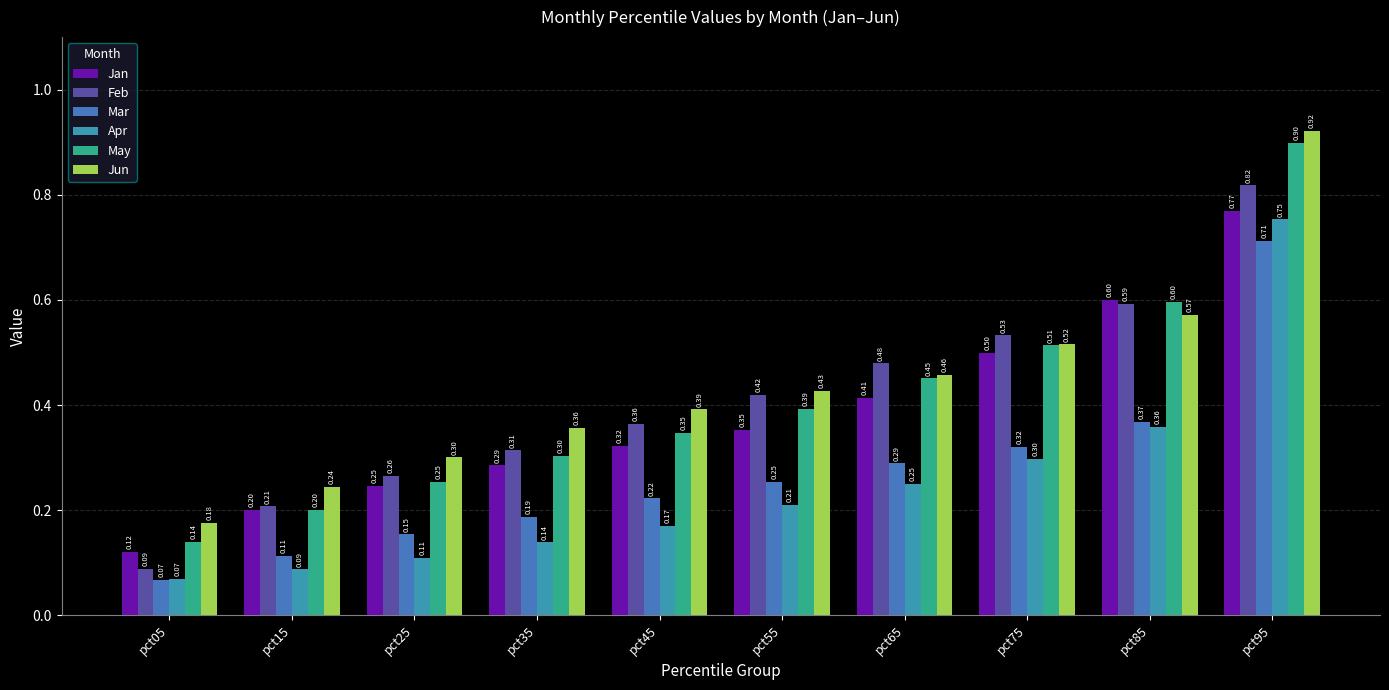

What is the sum of all Feb values?

4.1